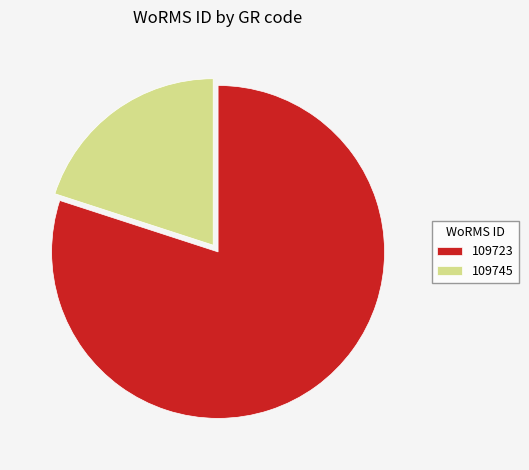

Which category has the biggest portion of the pie?

109723